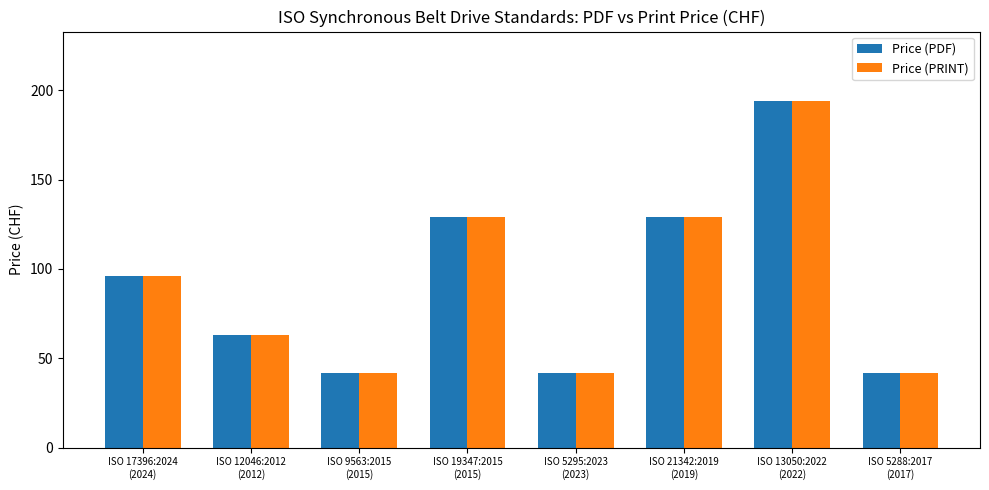

Count the number of categories in the chart.

8